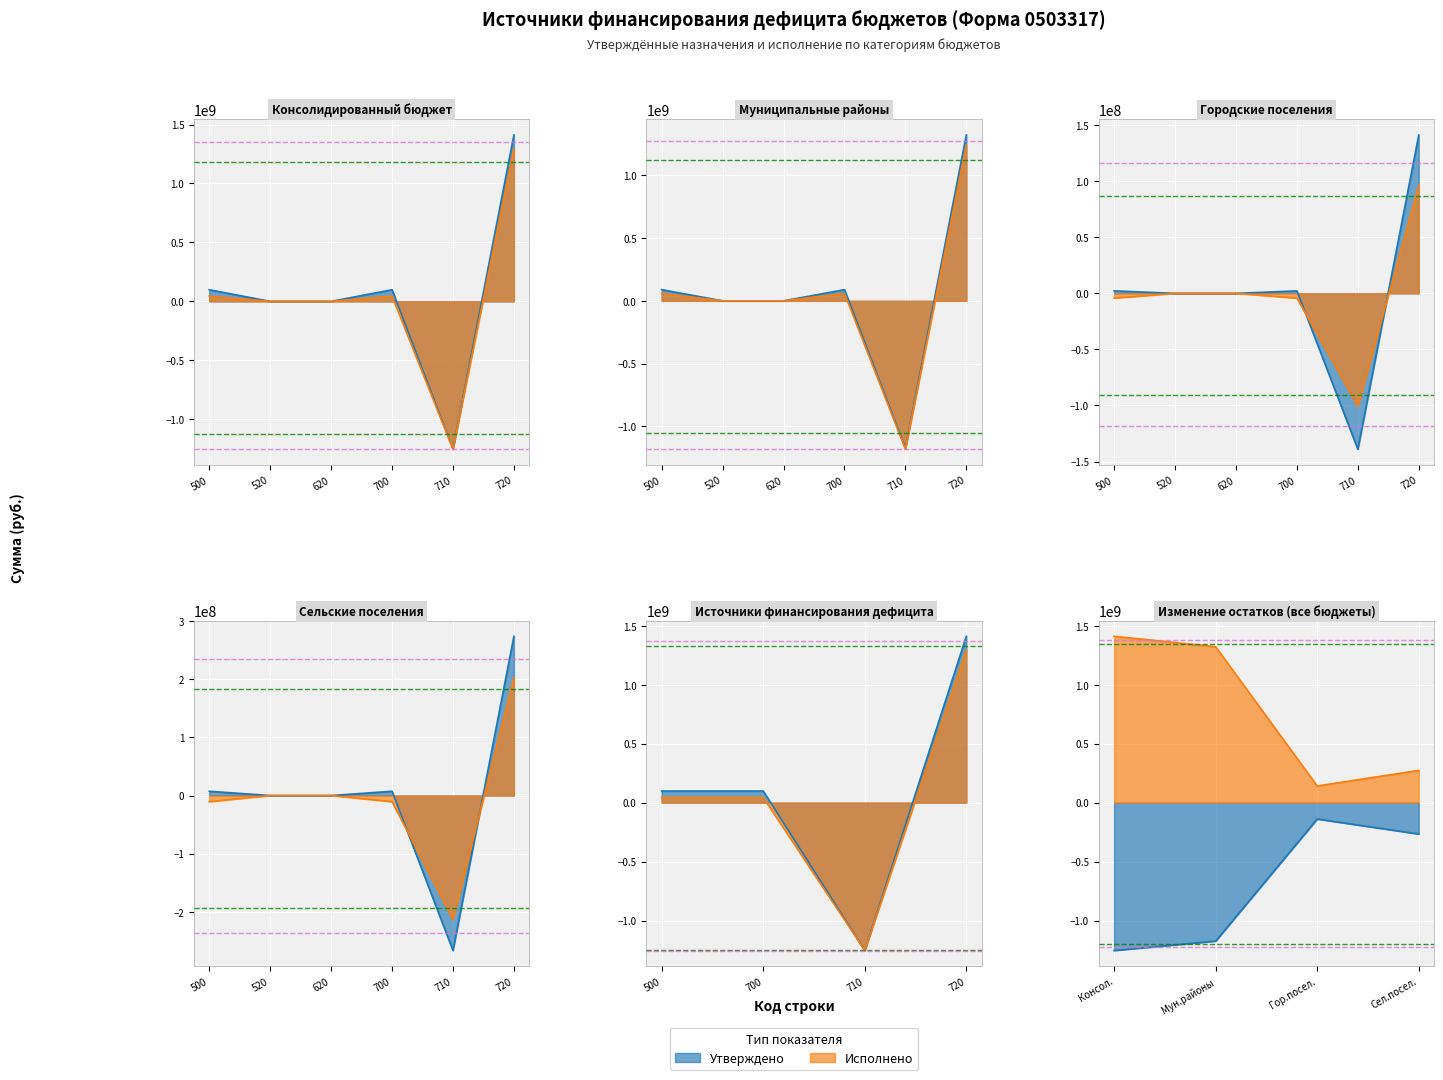

Read the Исполнено (консолидированный бюджет) value at 720.

1297940887.4